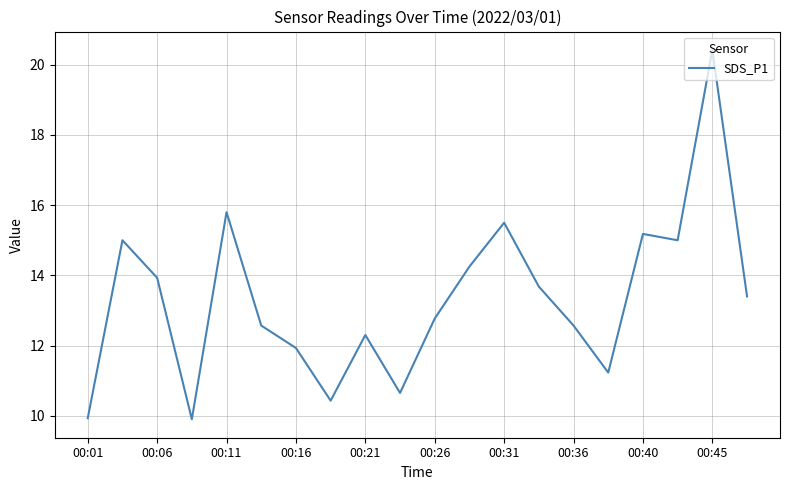

What is the difference between the maximum and minimum values?

10.5